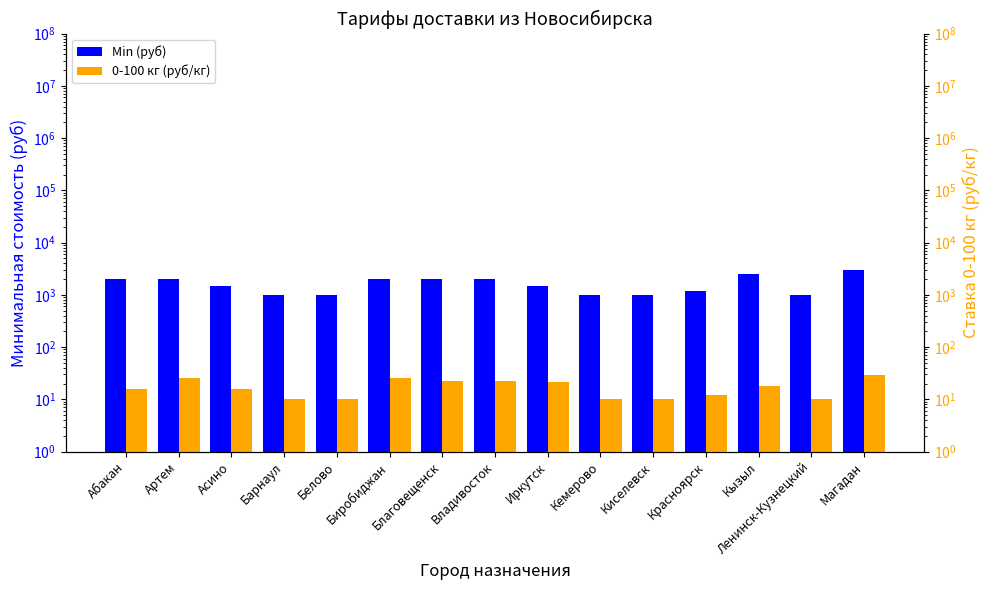

What is the minimum value for 0-100 кг (руб/кг)?

10